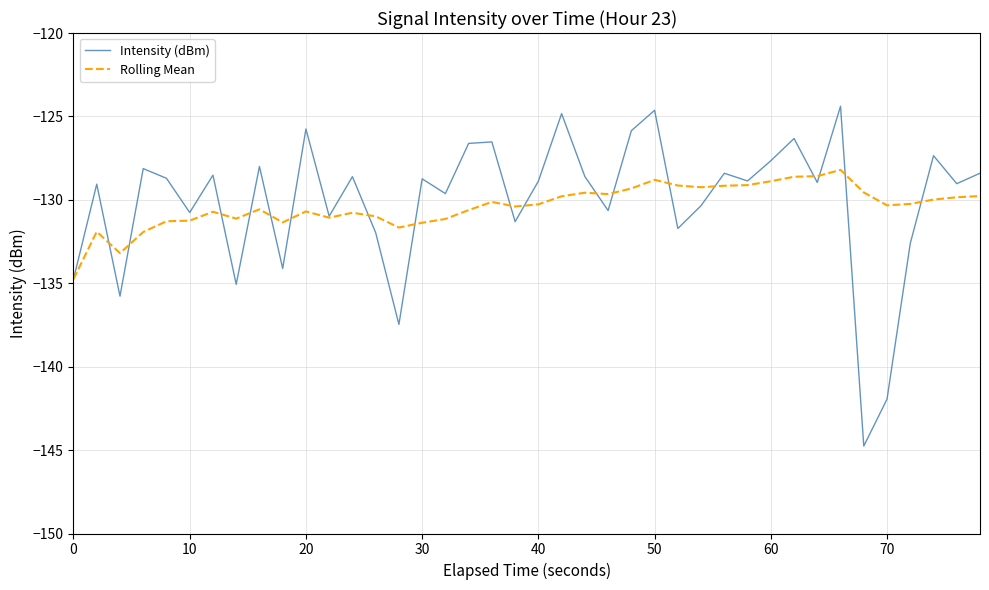

List the series in order of their peak value, highest first.

Intensity (dBm), Rolling Mean